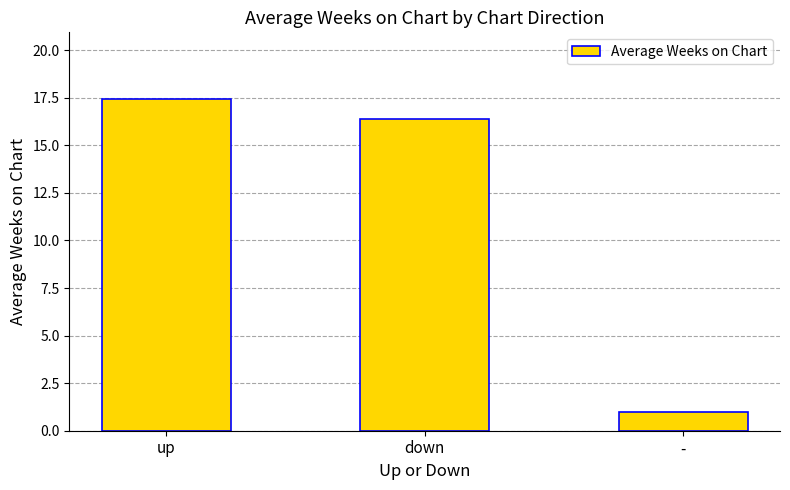

The chart shows a value of 1.0 at -. True or false?

True